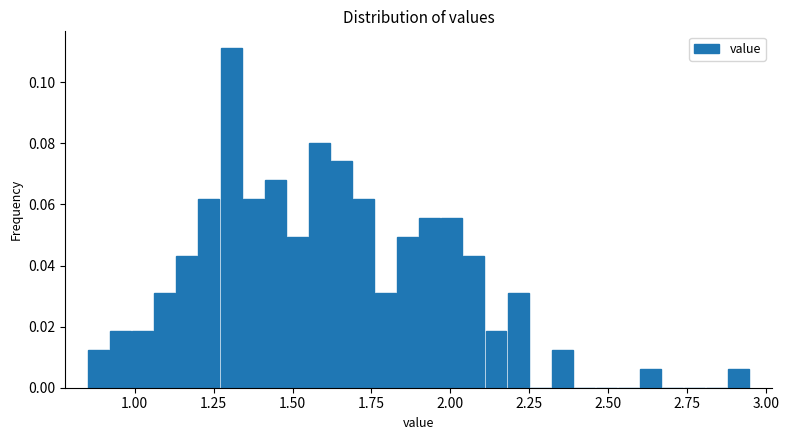

Around what value on the x-axis is the tallest bar? Give the approximate position of its centre, as read against the axis.

1.30